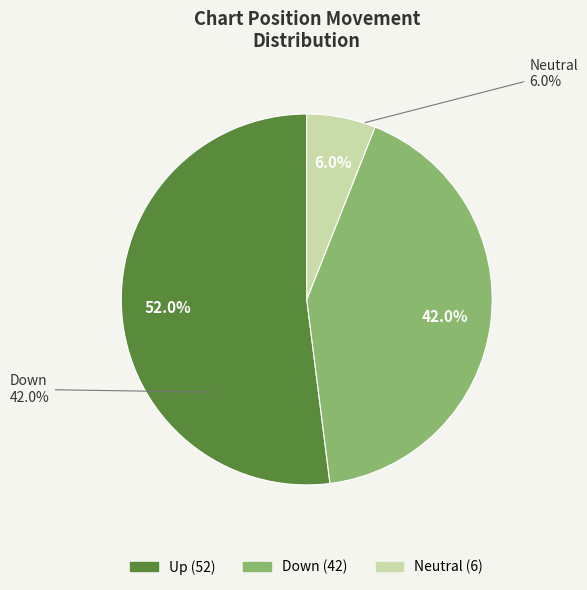

To the nearest percent, what is the combined percentage of up and down?

94%